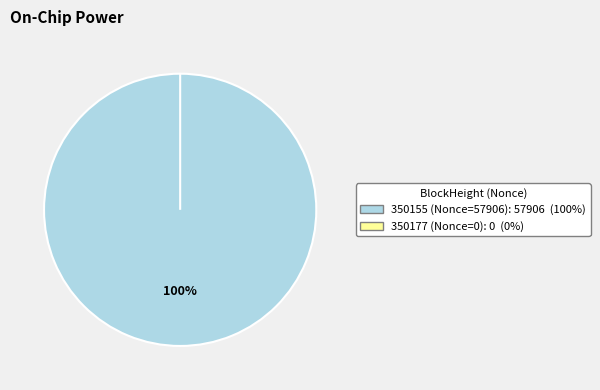

Does any single category account for the majority?

Yes